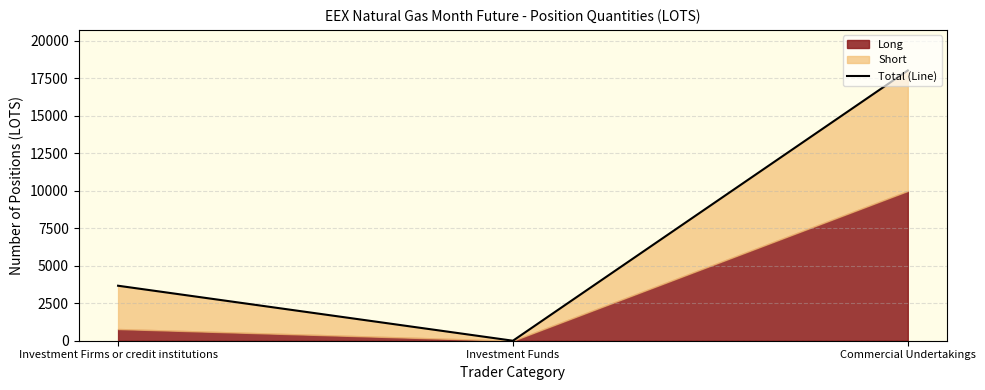

What is the approximate value at Commercial Undertakings?

18032.1